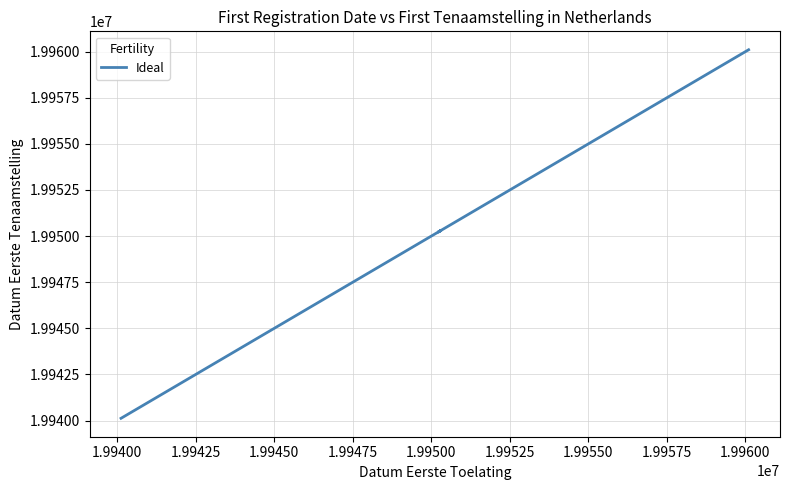

How many series are shown in this chart?

1